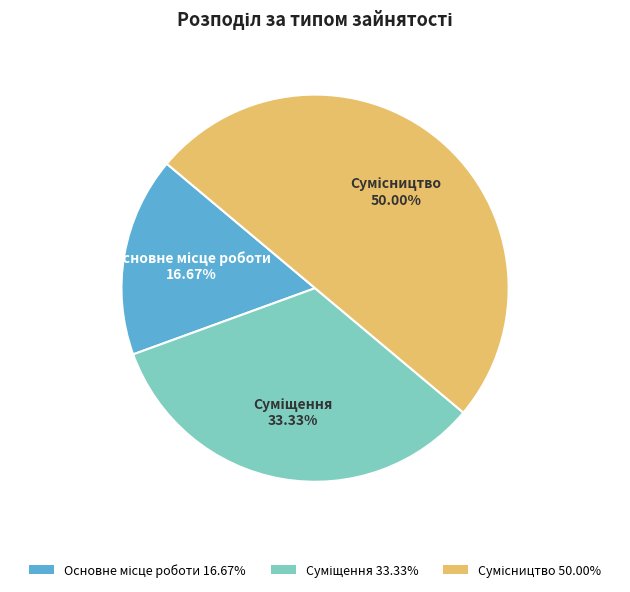

The Основне місце роботи slice represents 17% of the pie. True or false?

True